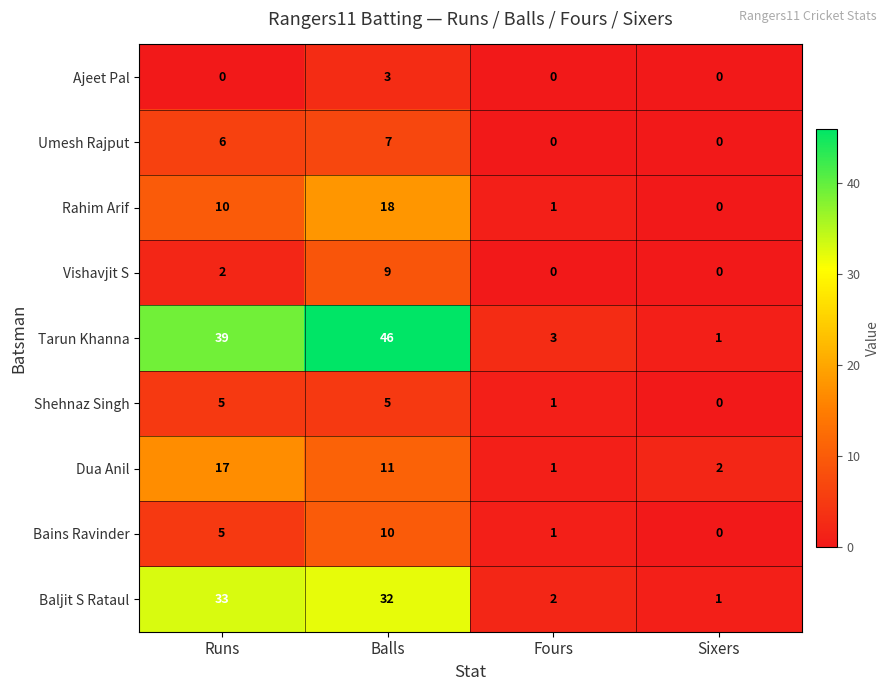

What value does the Baljit S Rataul series have at Runs?

33